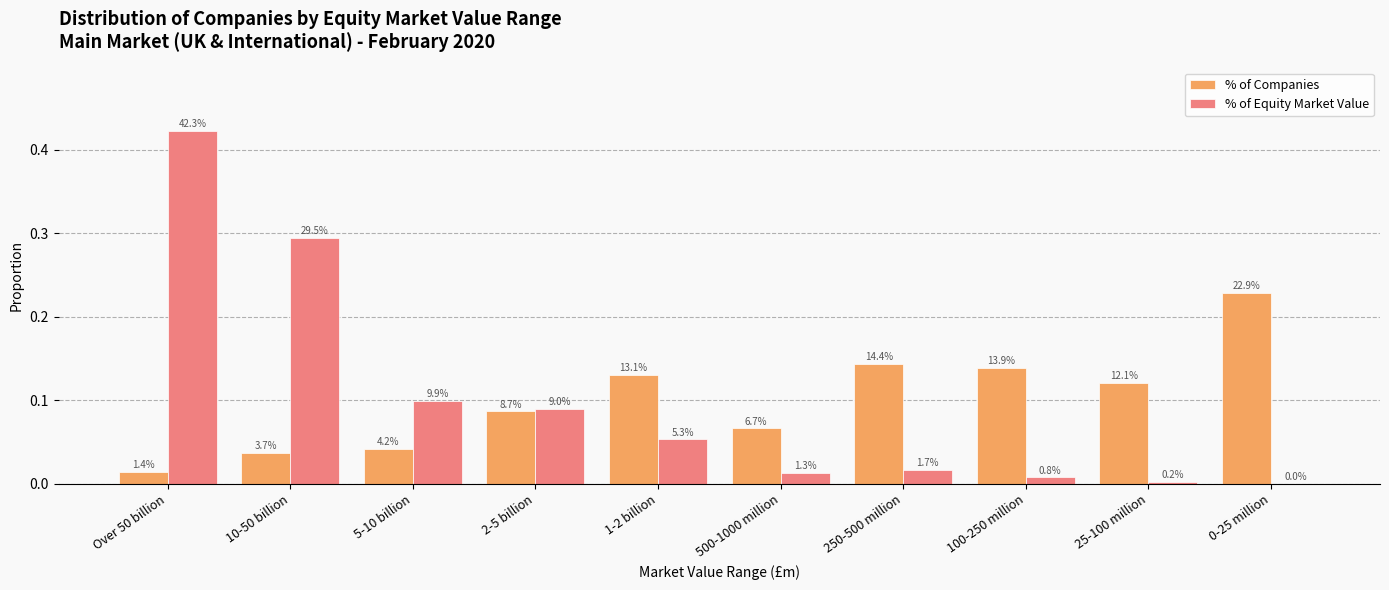

Does the chart contain stacked bars?

No